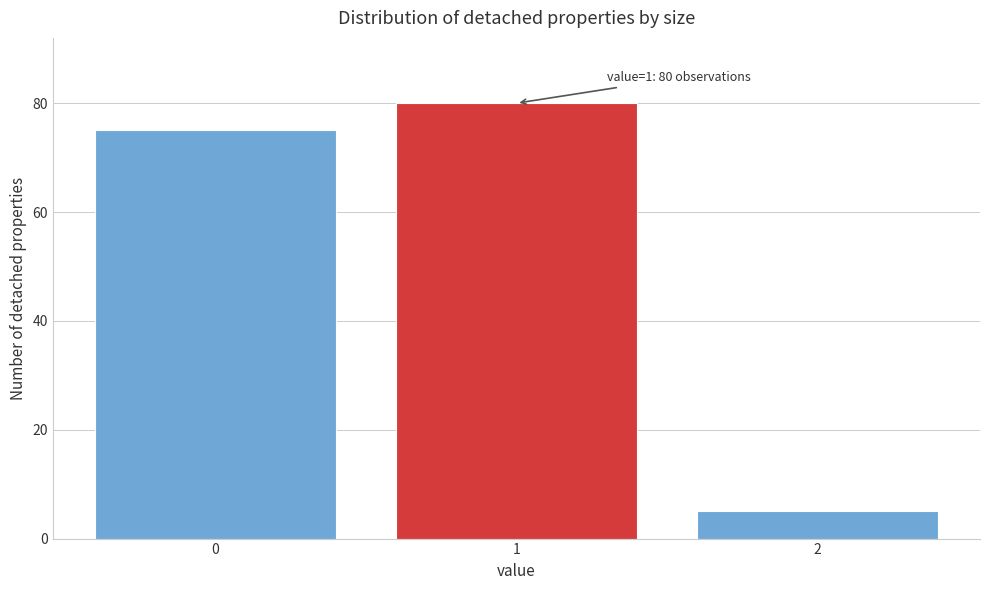

Reading left to right, transcribe all the data shown in this chart.

0=75	1=80	2=5